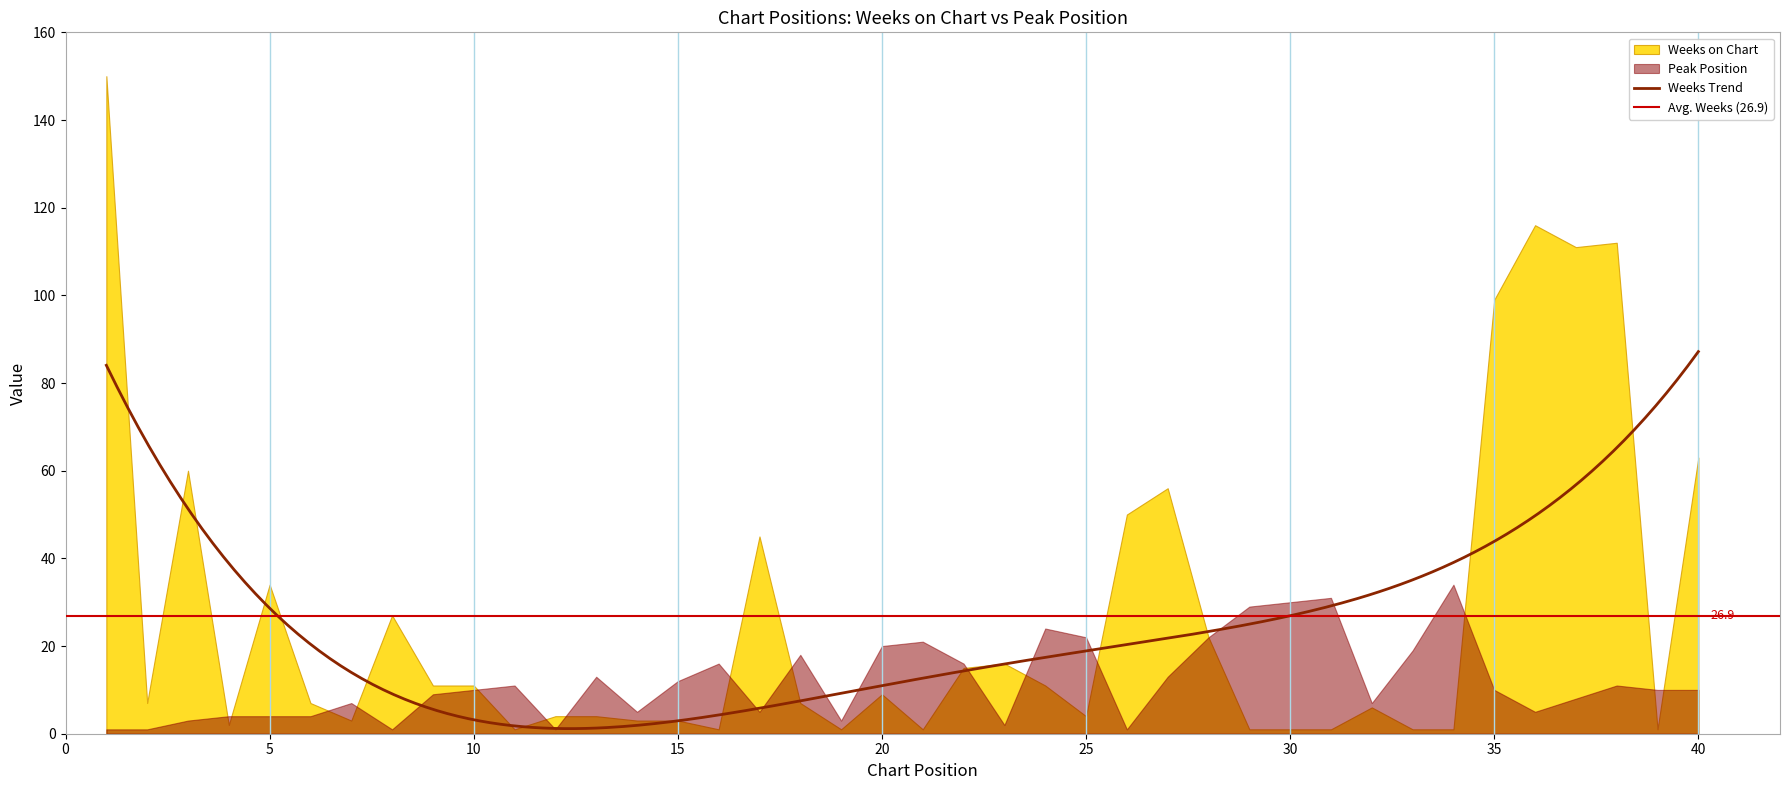

True or false: Peak Position and Weeks on Chart cross at least once.

True